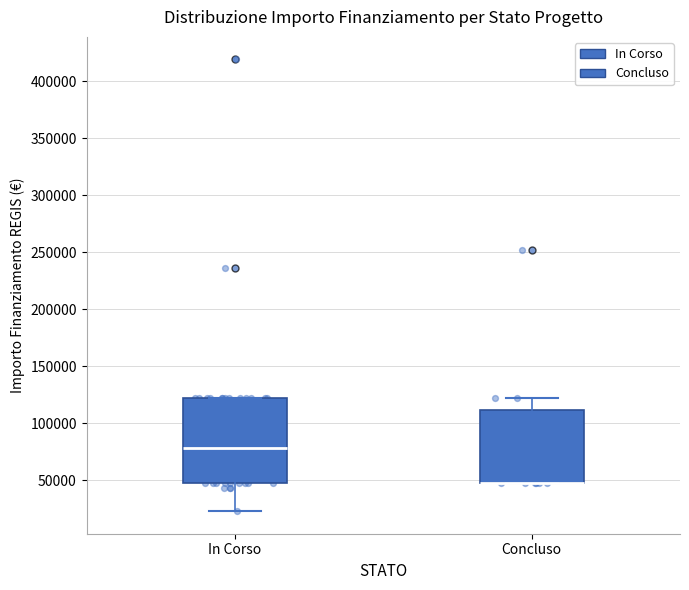

Where is the upper edge of the box for In Corso on the y-axis? The values are not printed on the chart, so give them approximately, as read against the axis.

120000